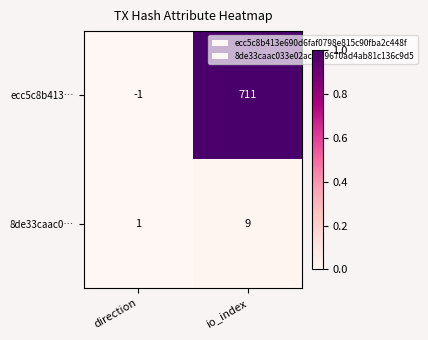

Rank the series by their maximum value, from highest to lowest.

ecc5c8b413…, 8de33caac0…